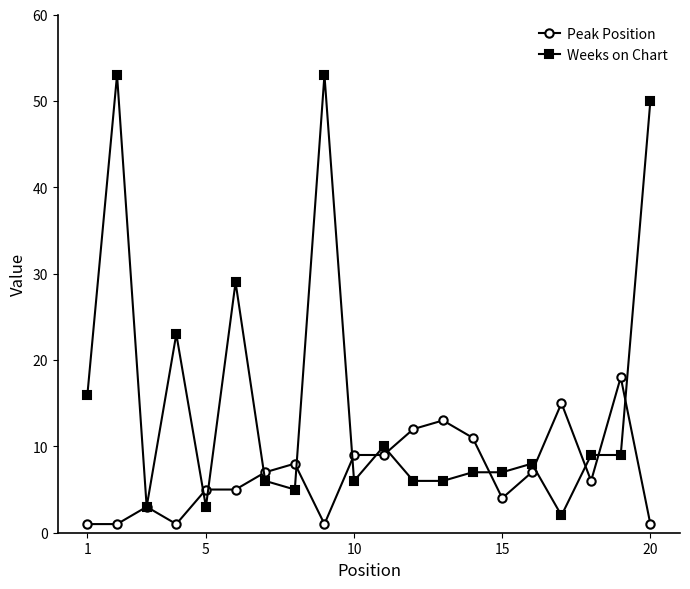

Rank the series by their maximum value, from highest to lowest.

Weeks on Chart, Peak Position